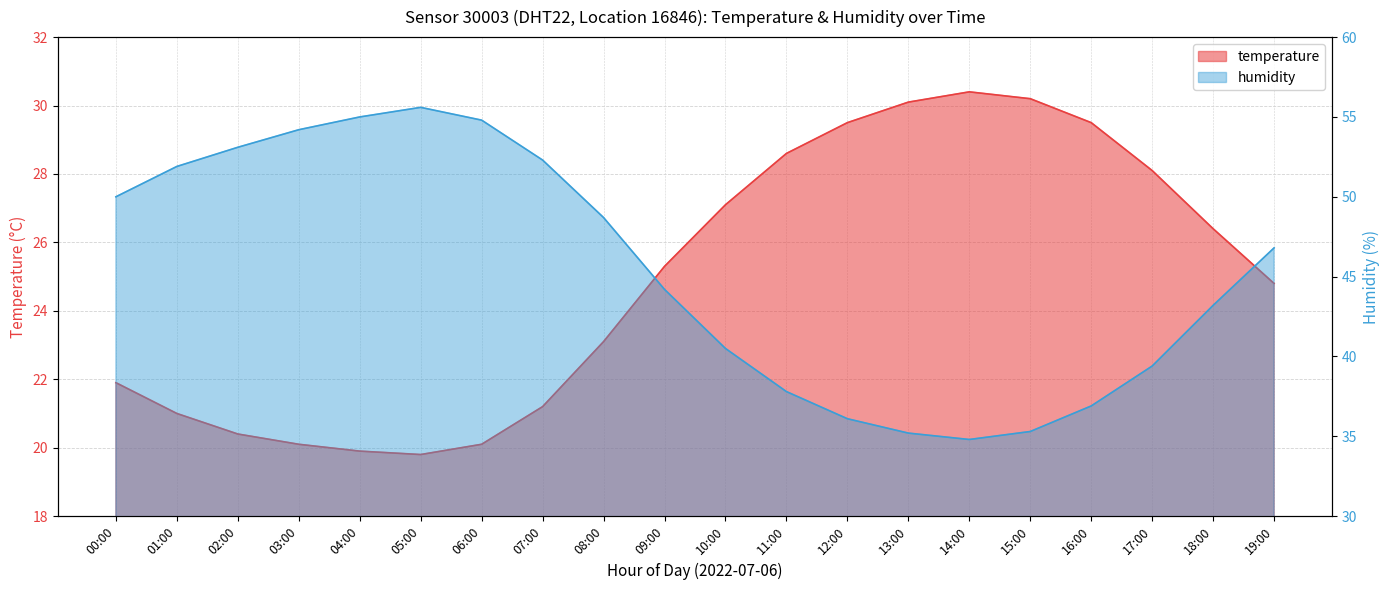

Which has a higher value, 03:00 or 06:00?

03:00